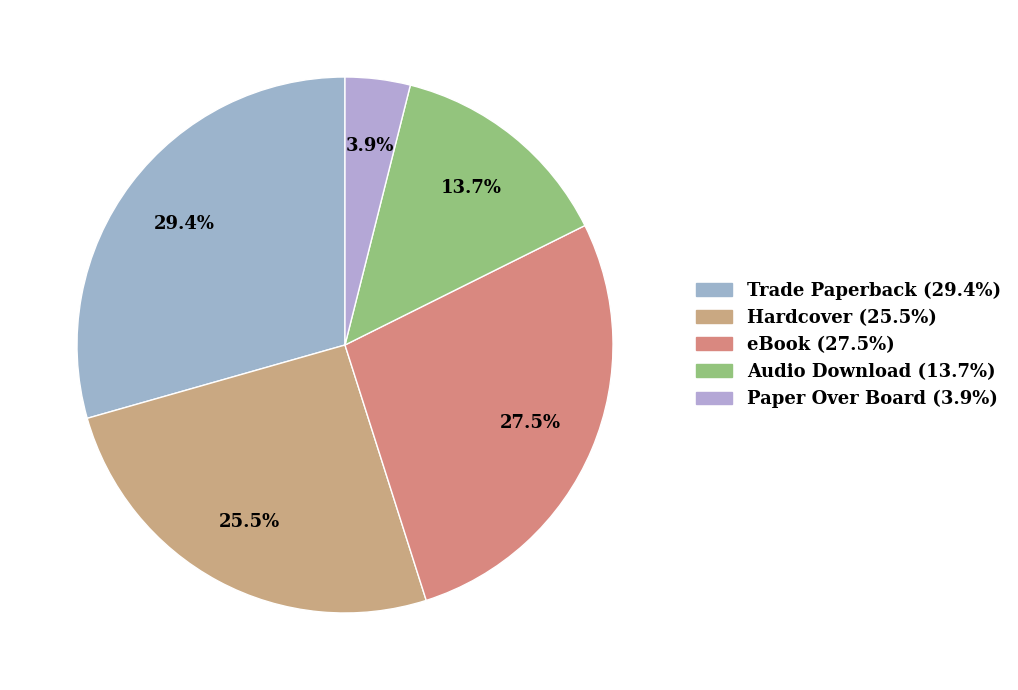

To the nearest percent, what is the average slice percentage?

20%